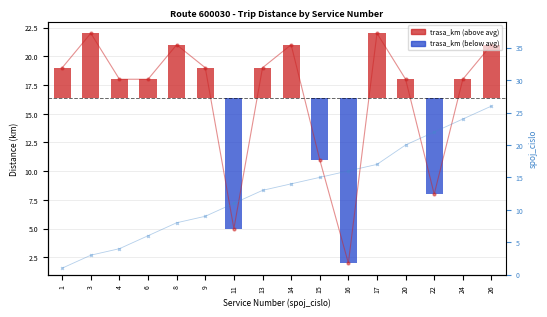

True or false: trasa_km has a value of 30 at 3.

False